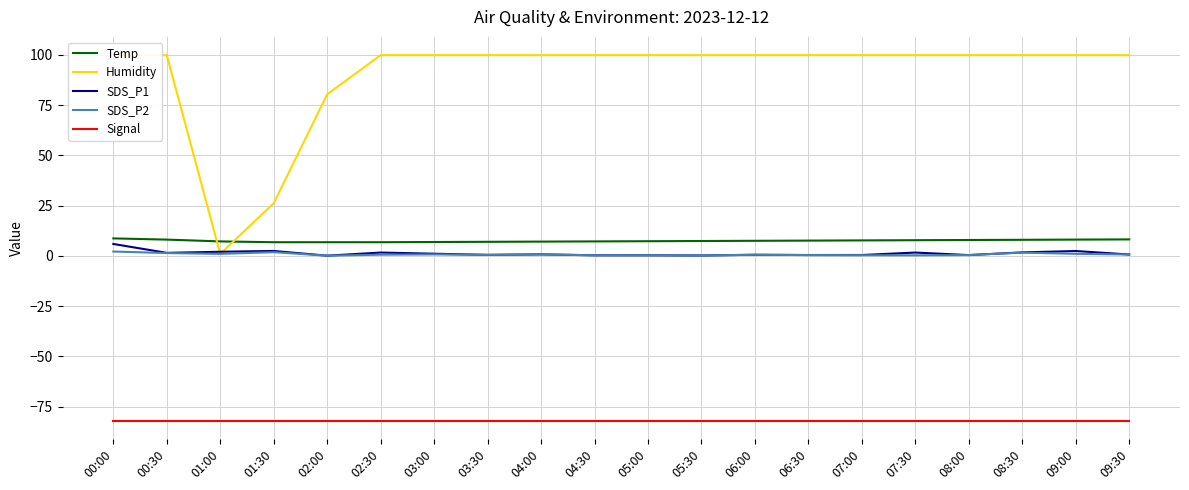

What is the label of the 11th point from the left?

05:00